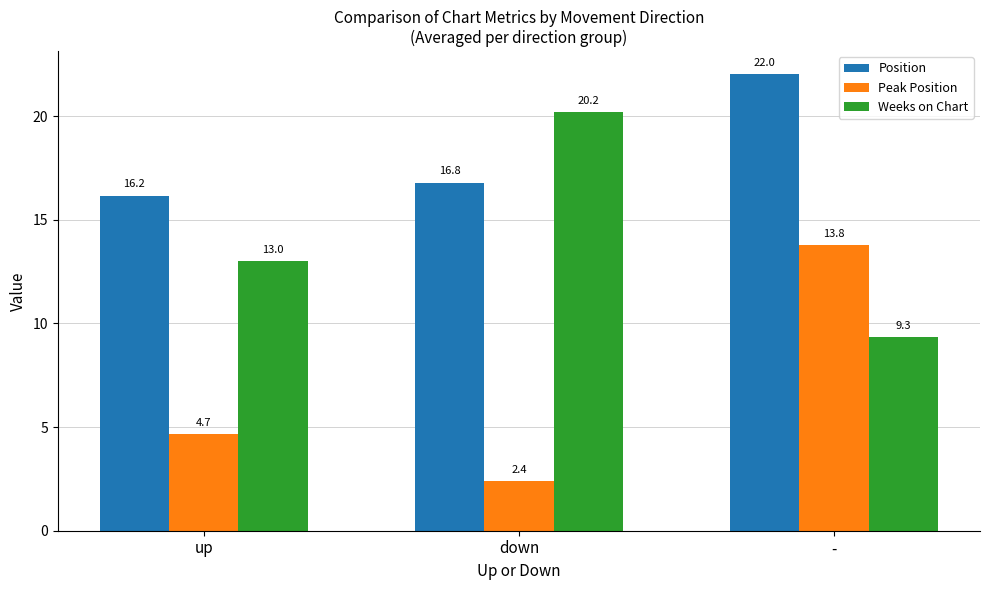

What is the label of the 2nd bar from the right?

down